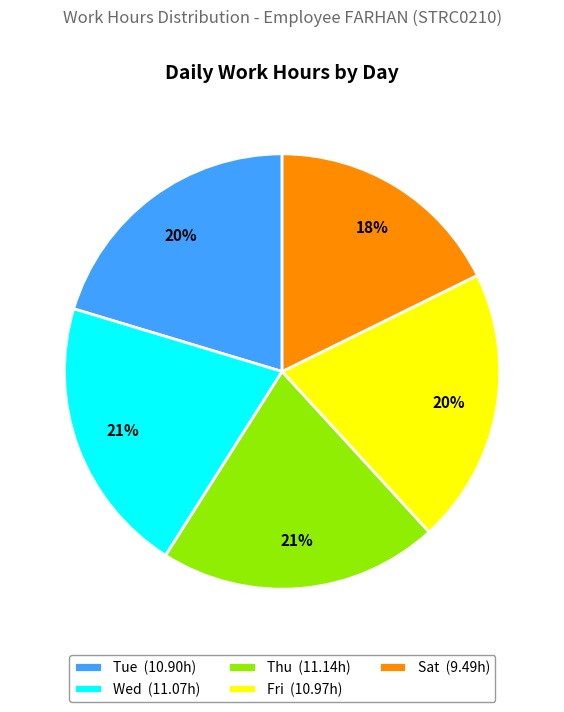

Is it true that Wed (11.07h) is 21% of the pie?

True